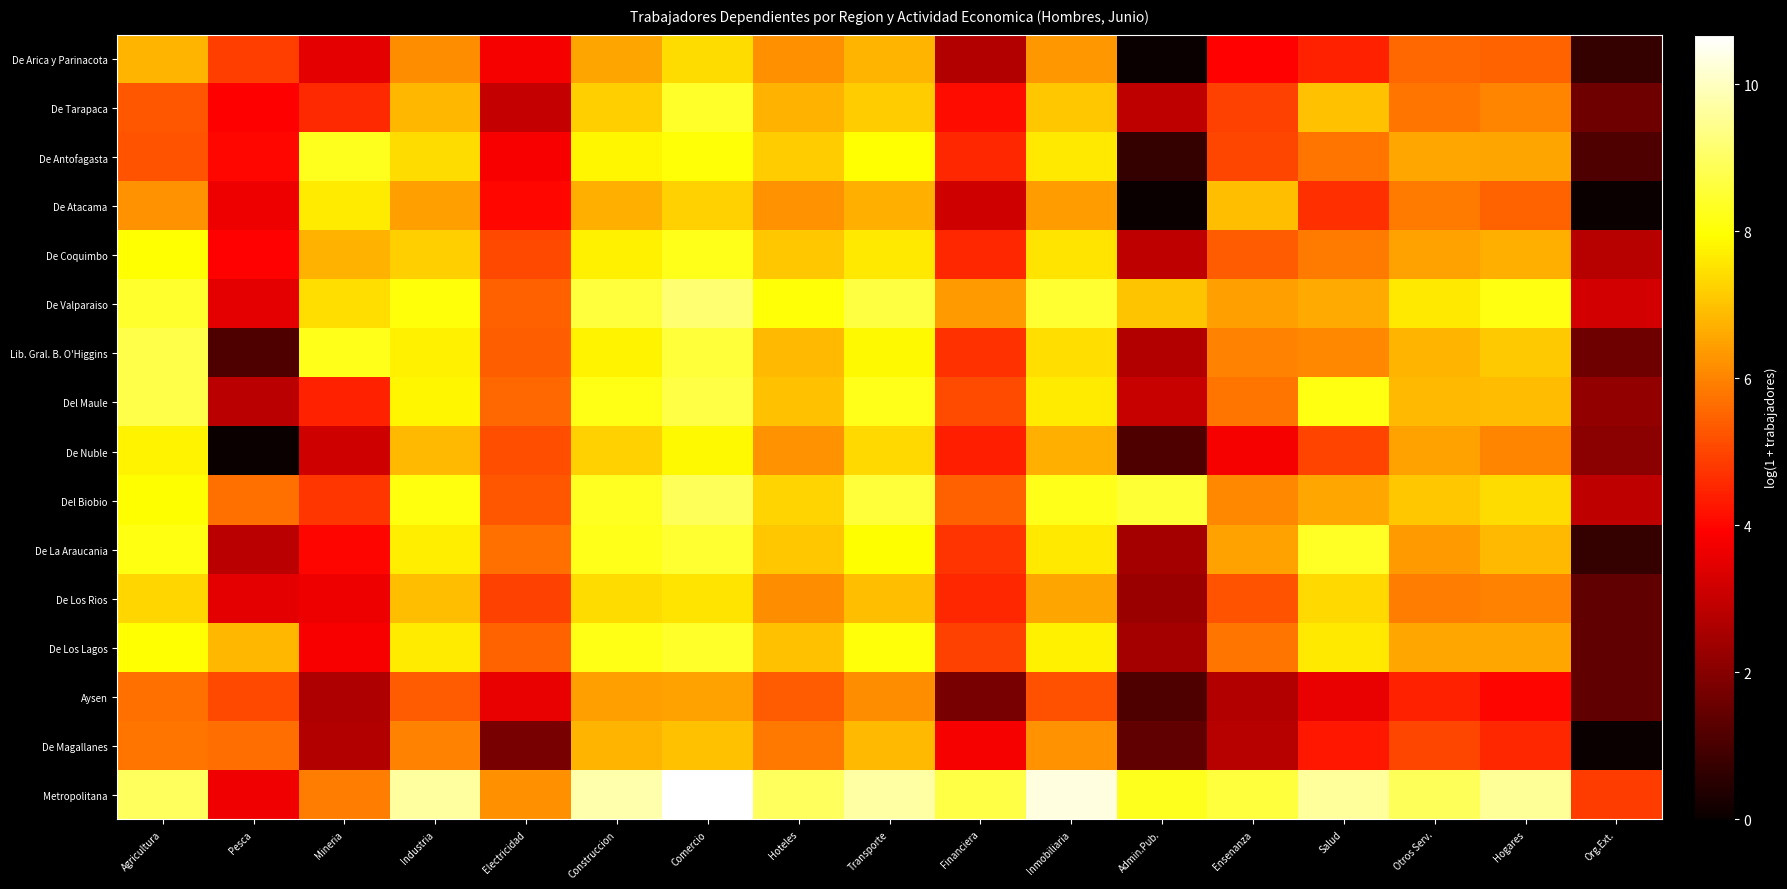

Rank the series by their maximum value, from highest to lowest.

Metropolitana, De Valparaiso, Del Biobio, Lib. Gral. B. O'Higgins, Del Maule, De La Araucania, De Los Lagos, De Tarapaca, De Antofagasta, De Coquimbo, De Nuble, De Atacama, De Los Rios, De Arica y Parinacota, De Magallanes, Aysen